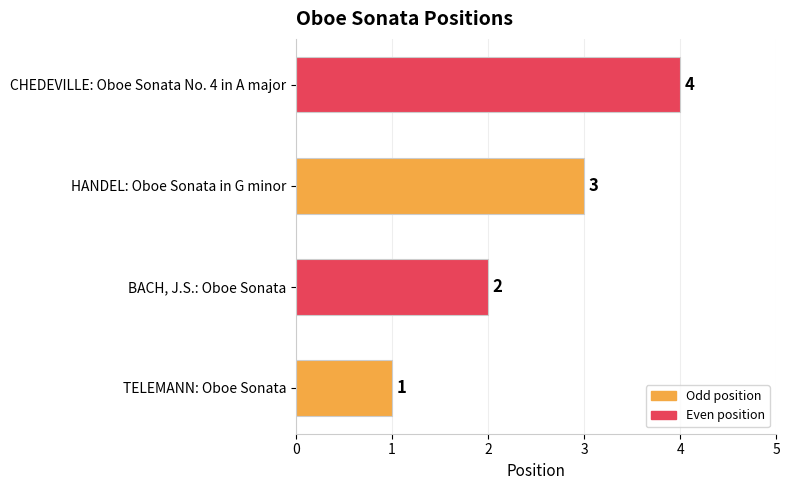

Where is the data nearest to the value 2?

BACH, J.S.: Oboe Sonata